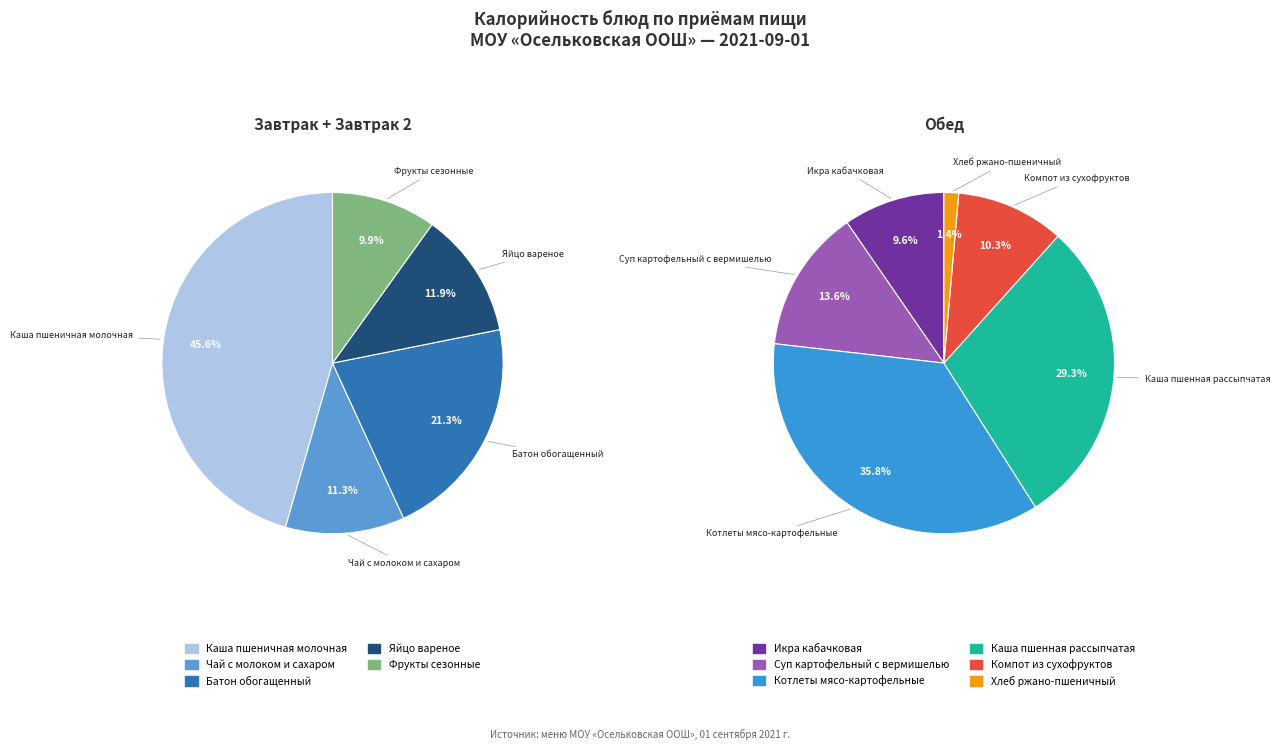

Count the number of slices in the pie.

11